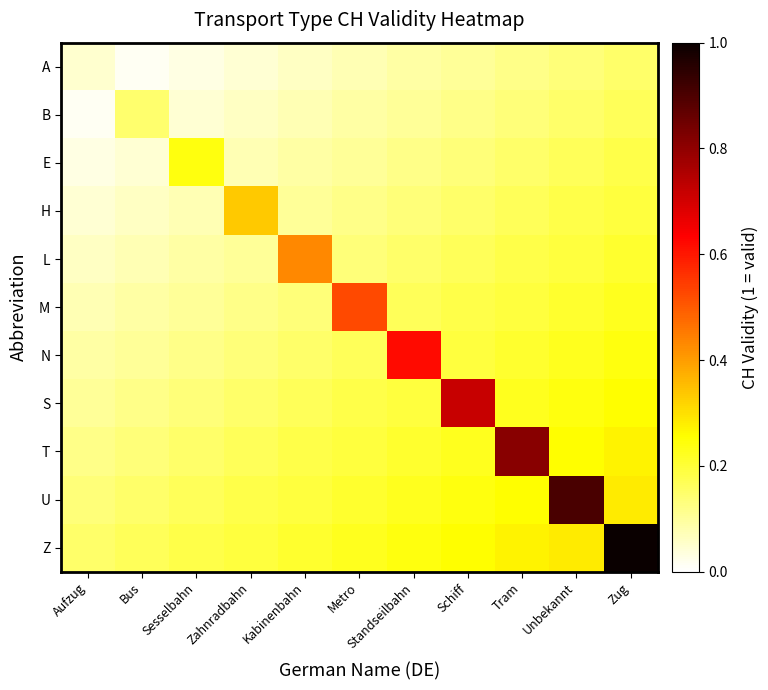

What is the total value across all series at Kabinenbahn?

1.8